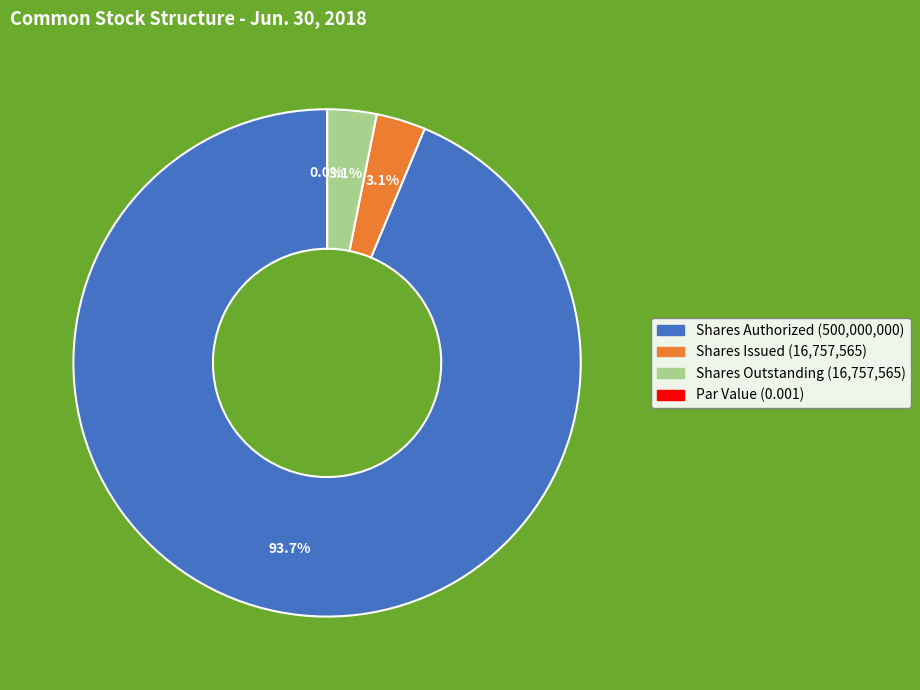

Approximately how many times larger is the value at Shares Issued (16,757,565) compared to Shares Outstanding (16,757,565)?

1.0